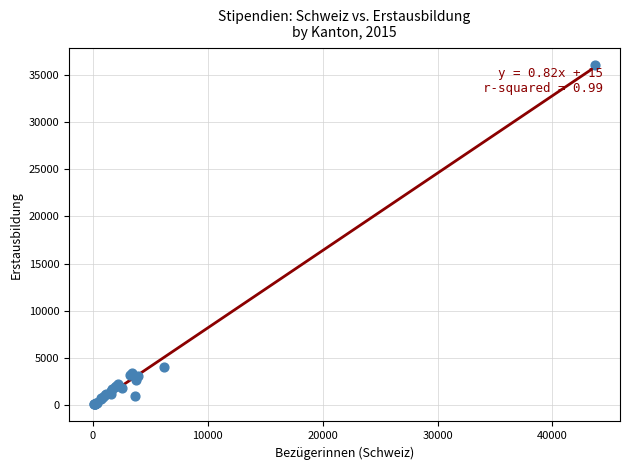

What Y value in the scatter plot is closest to 18046?

4027